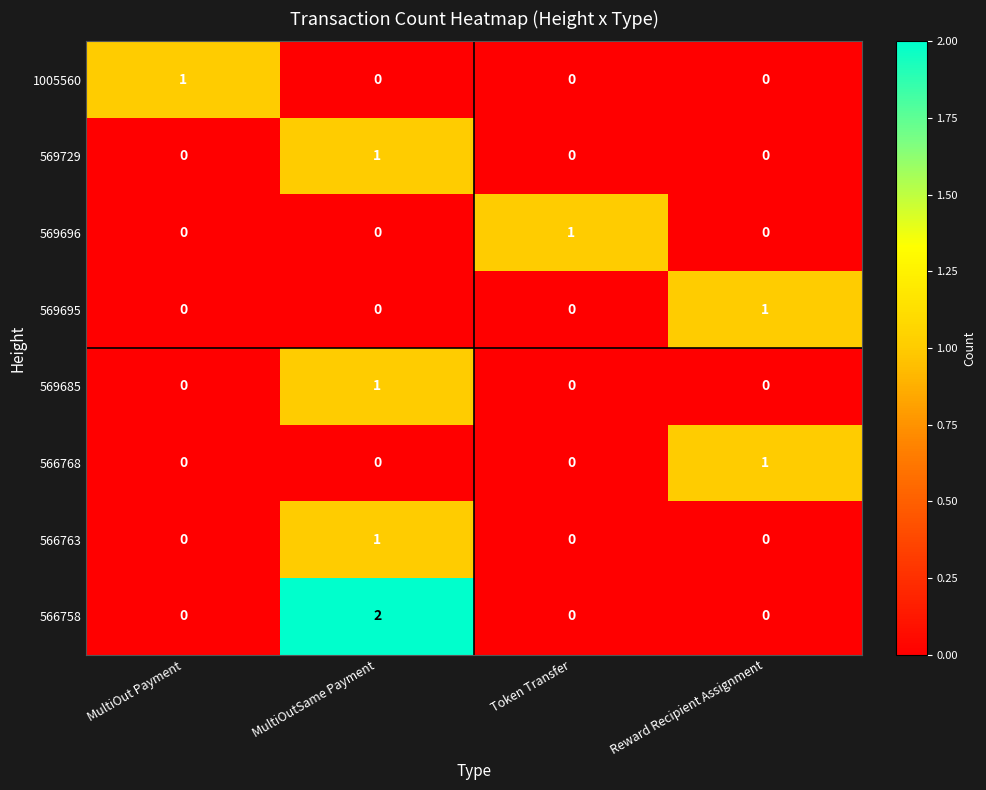

Which series has the largest range (max minus min)?

566758